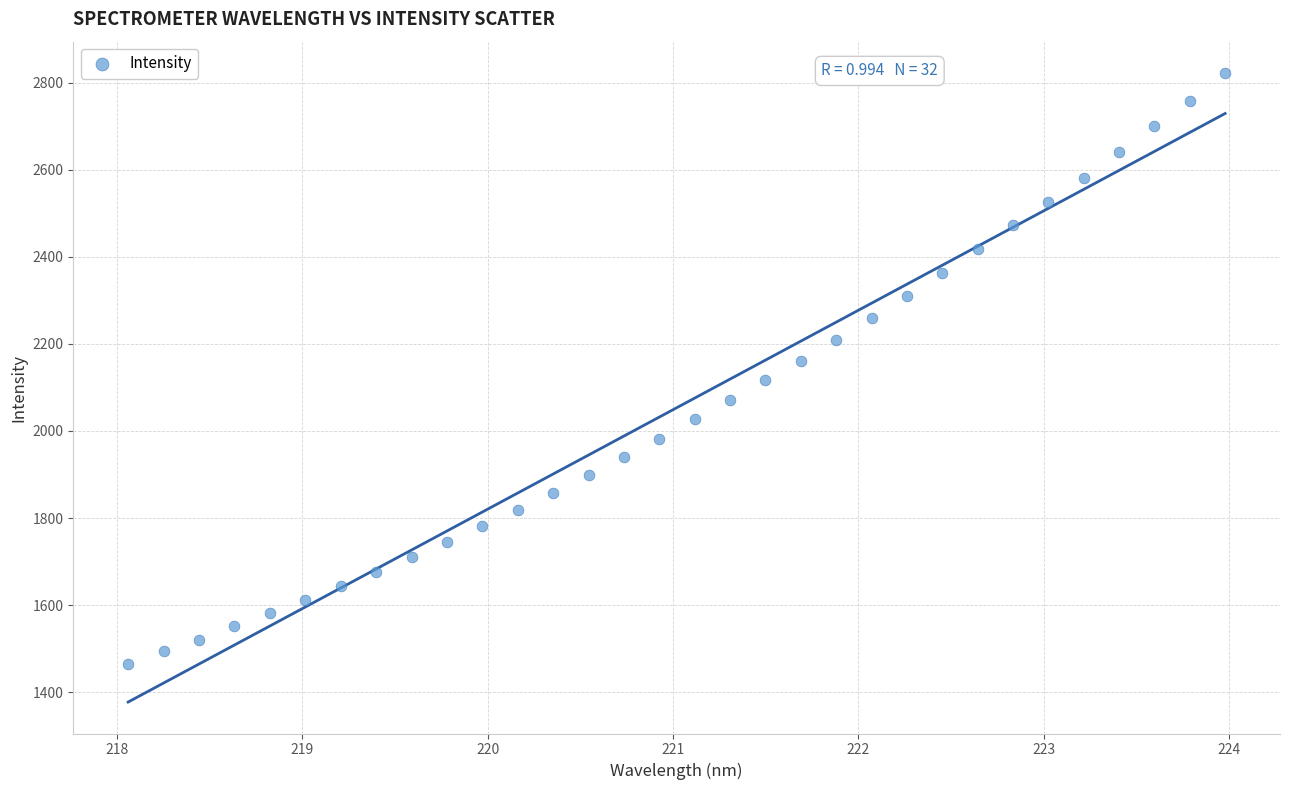

What is the range of X values (max minus min)?

5.9